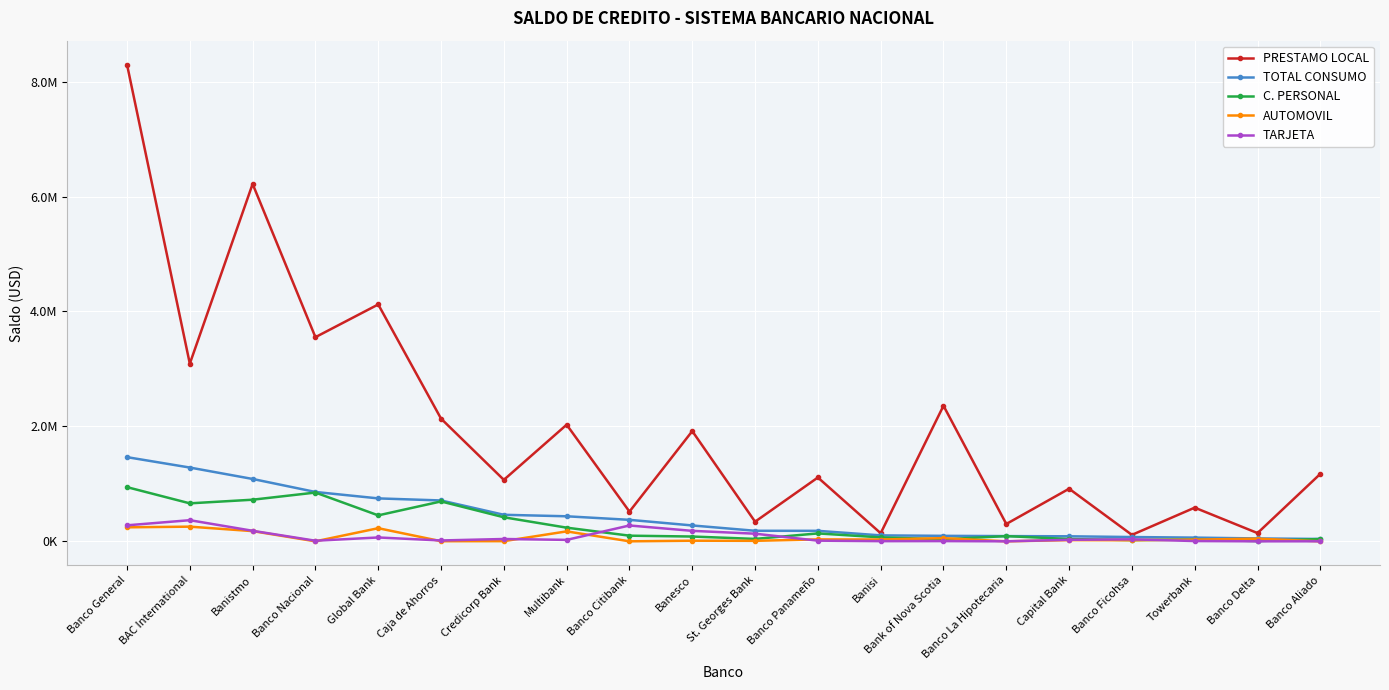

At how many categories does at least one series exceed 6788116?

1